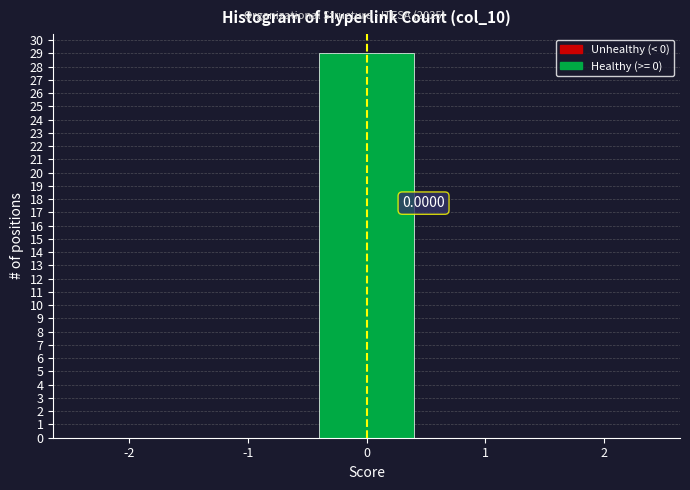

Which range on the x-axis has the tallest bar?

-0.5 to 0.5